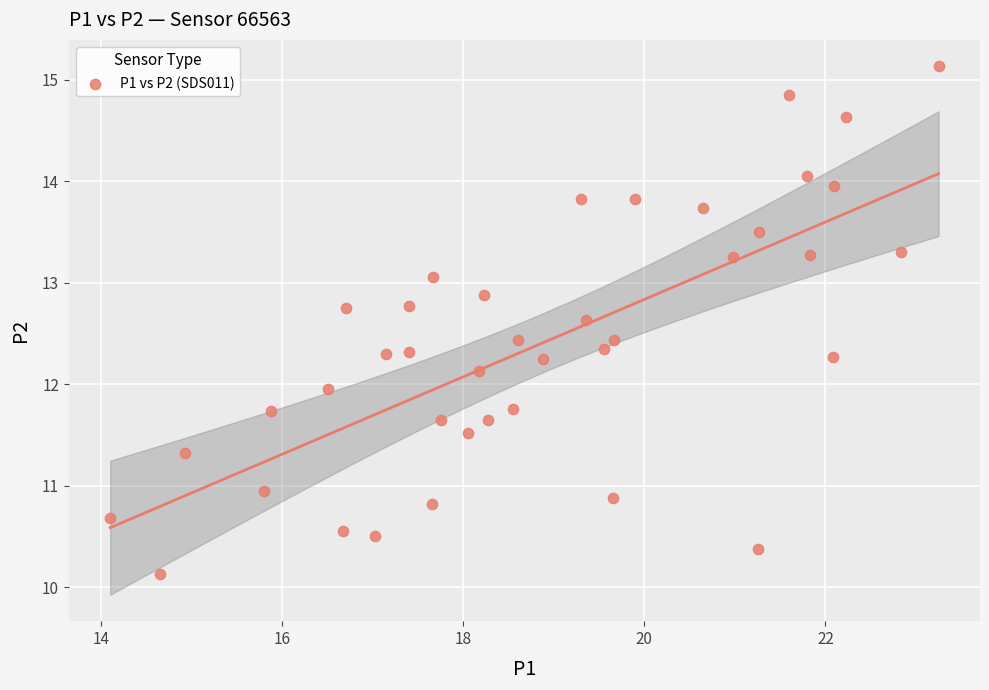

What is the range of X values (max minus min)?

9.2